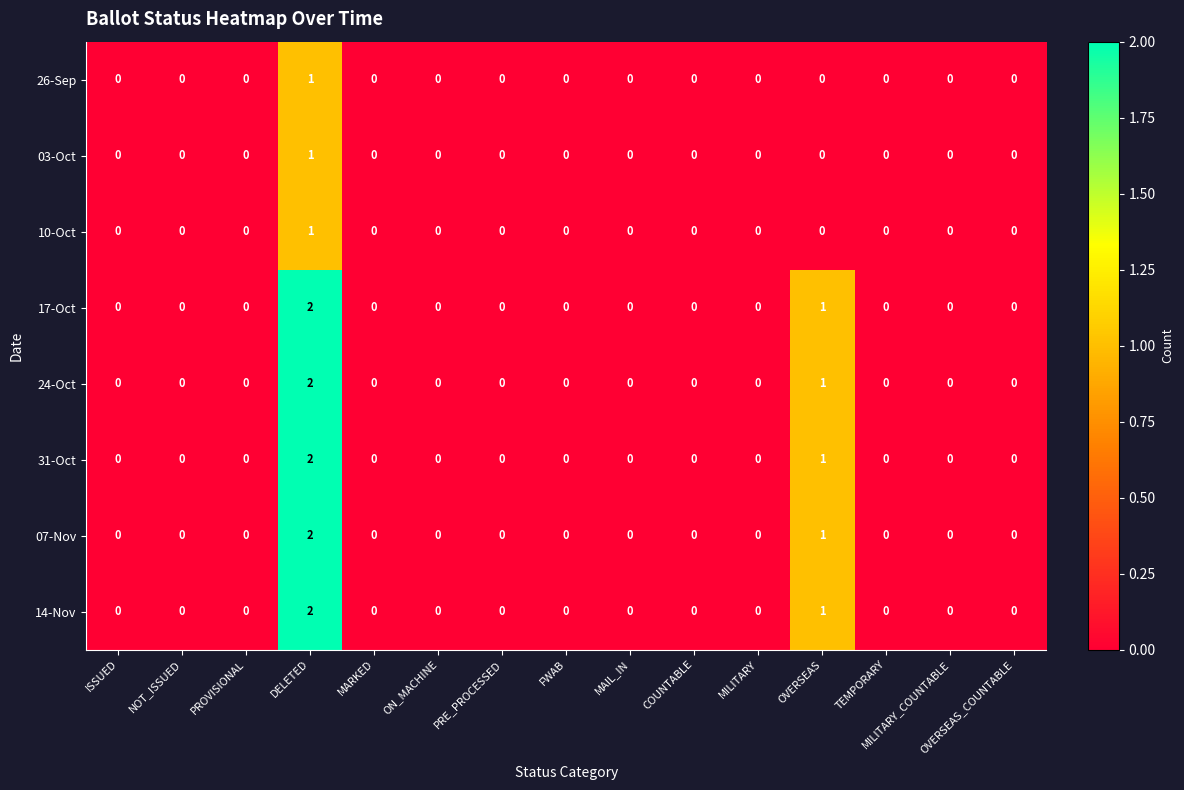

Is the value of 07-Nov at OVERSEAS_COUNTABLE greater than the value of 03-Oct at DELETED?

No